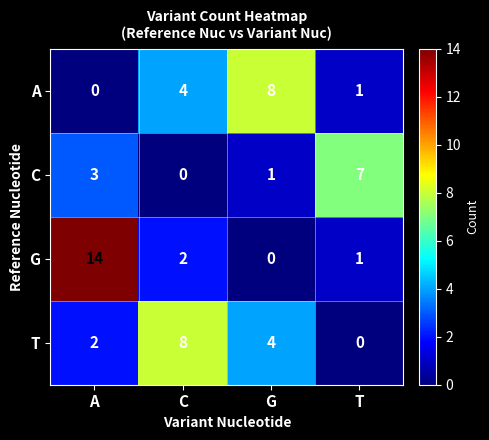

Which series has the largest range (max minus min)?

G